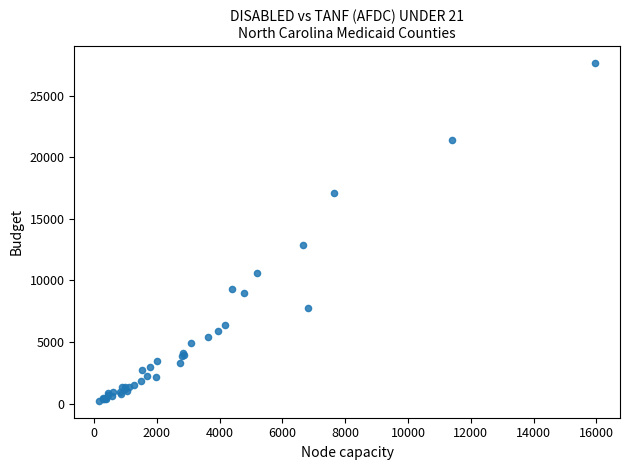

What Y value in the scatter plot is closest to 13931?

12866